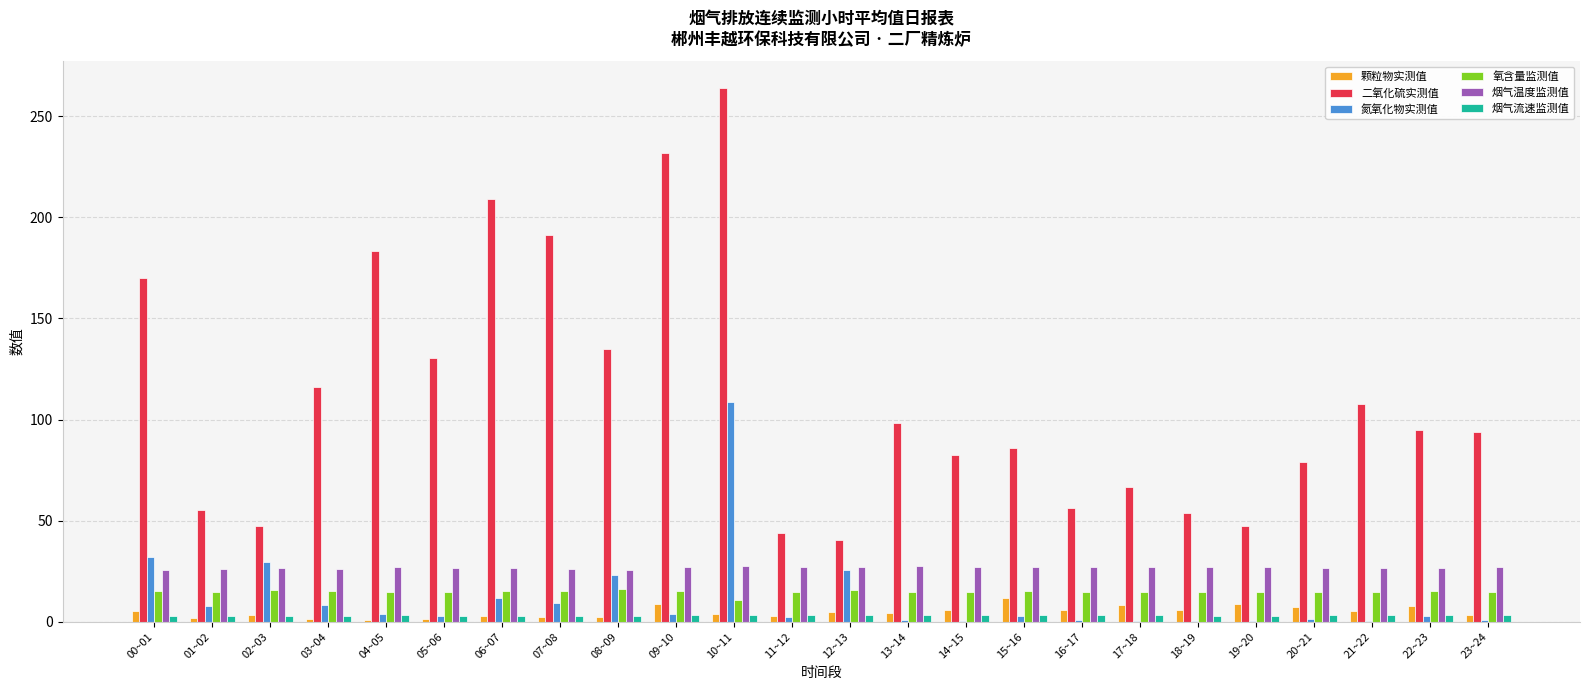

Between 04~05 and 18~19, which series saw the biggest shift?

二氧化硫实测值